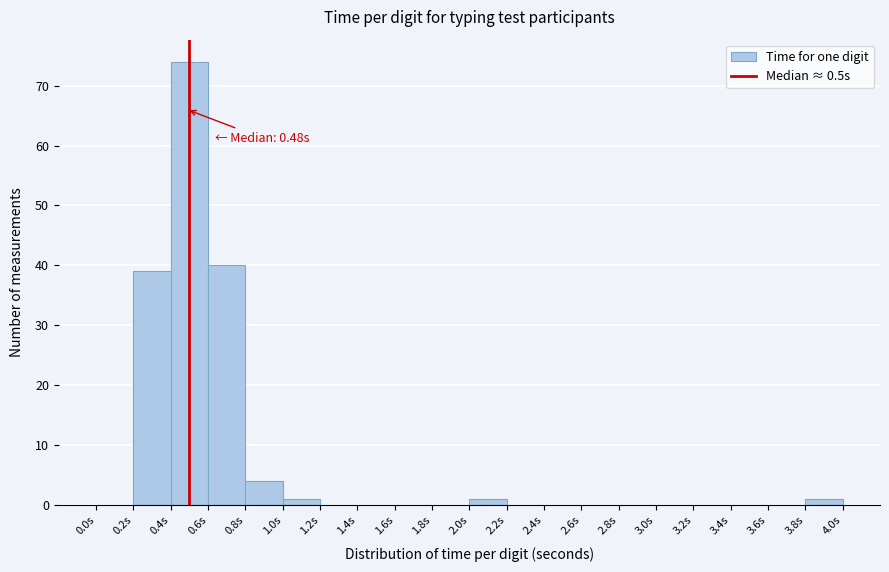

Over which range of the x-axis is the bar tallest?

0.4 to 0.6